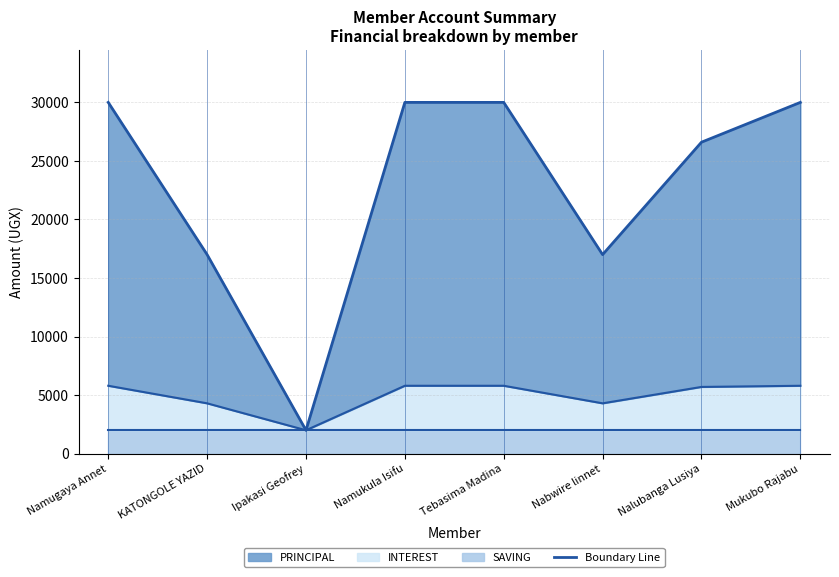

What is the label of the 2nd point from the right?

Nalubanga Lusiya